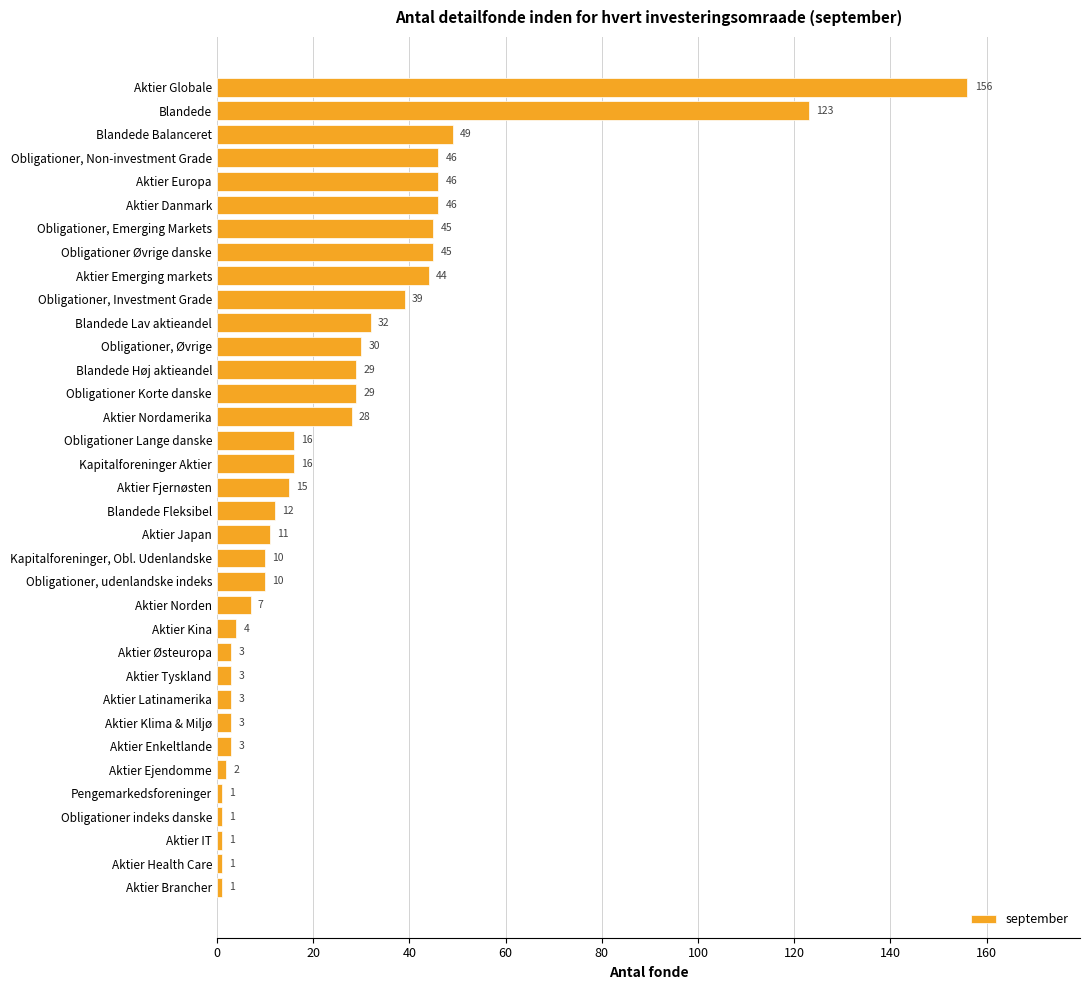

What is the sum of all values?

910